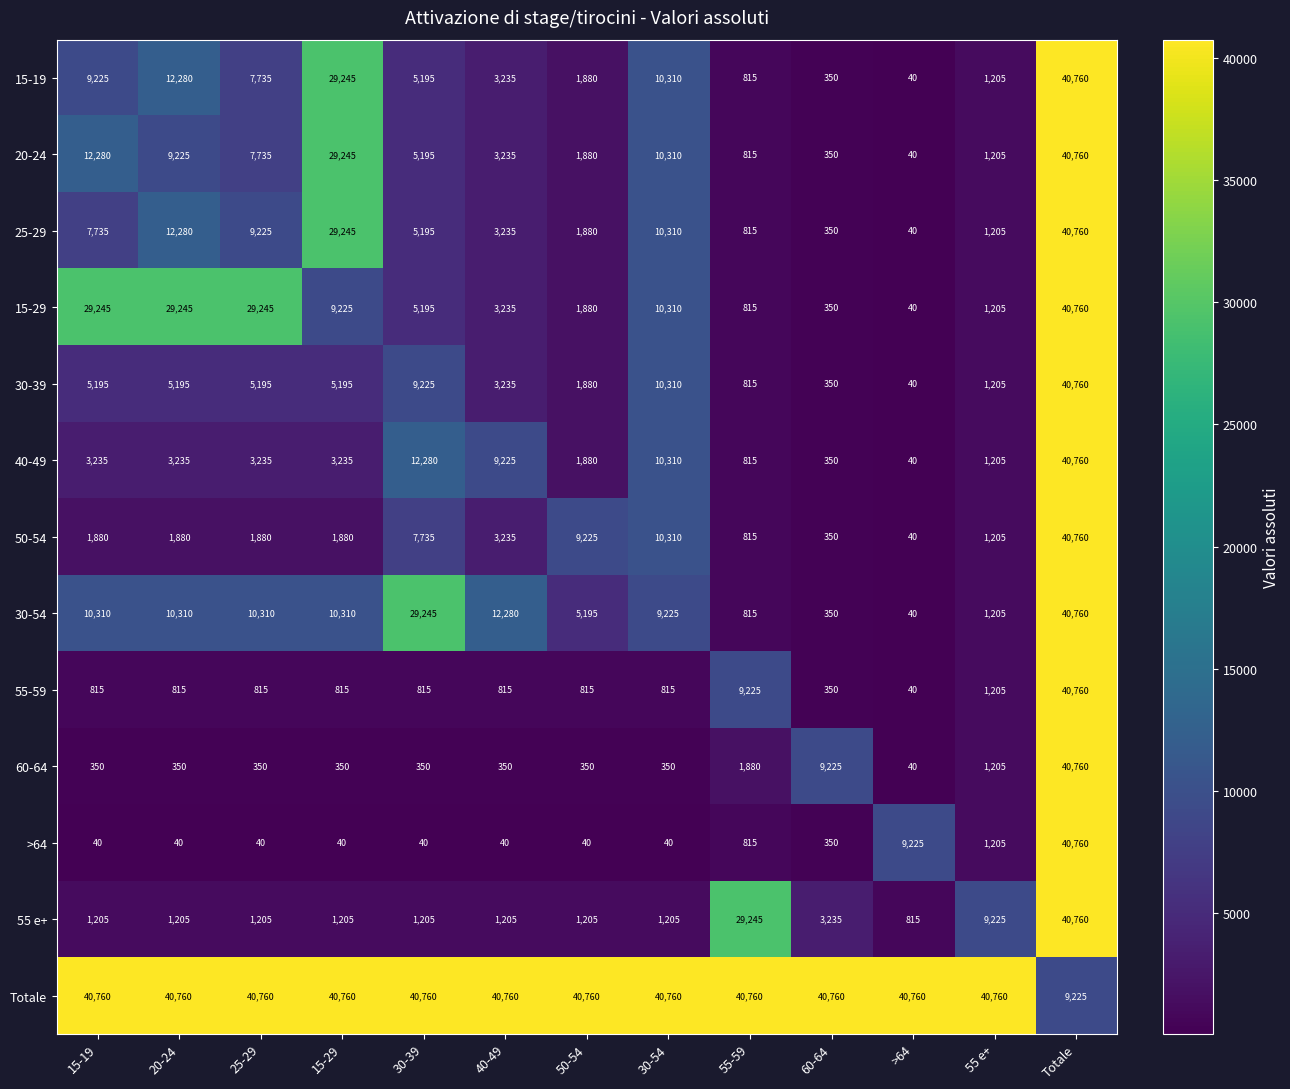

Count the number of data series in this chart.

13